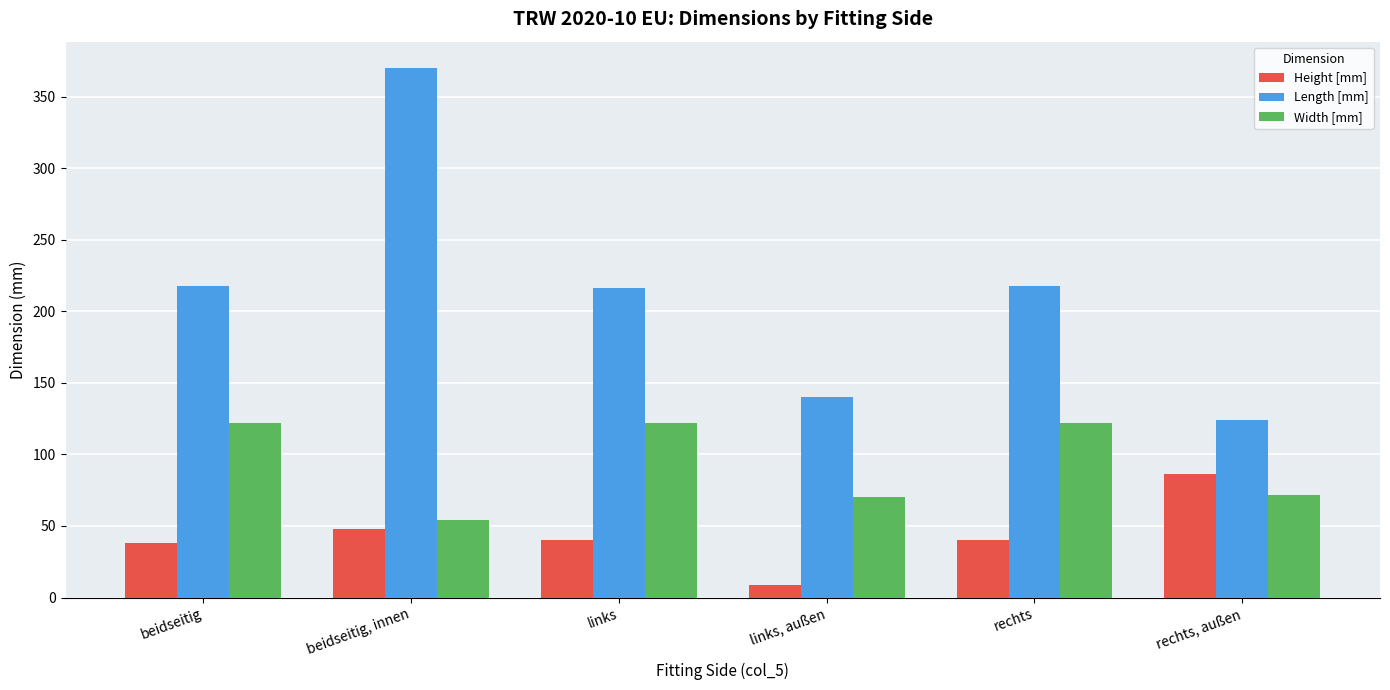

Which label corresponds to the smallest value in the chart?

links, außen